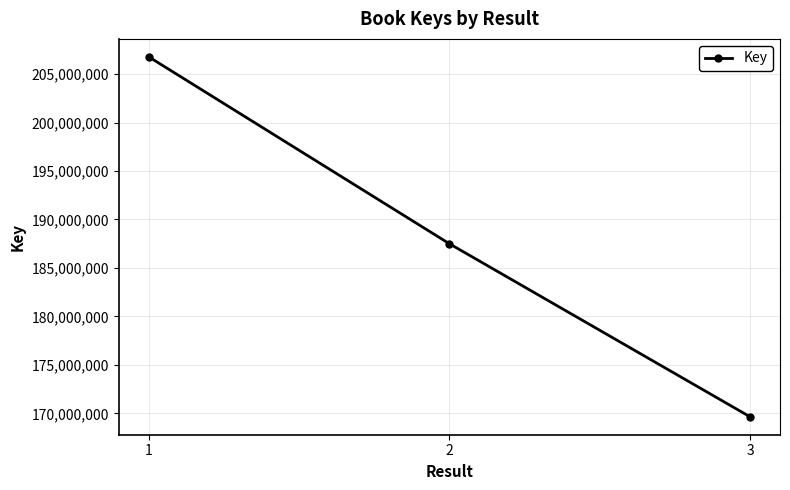

What is the change in value from 1 to 2?

-19270774